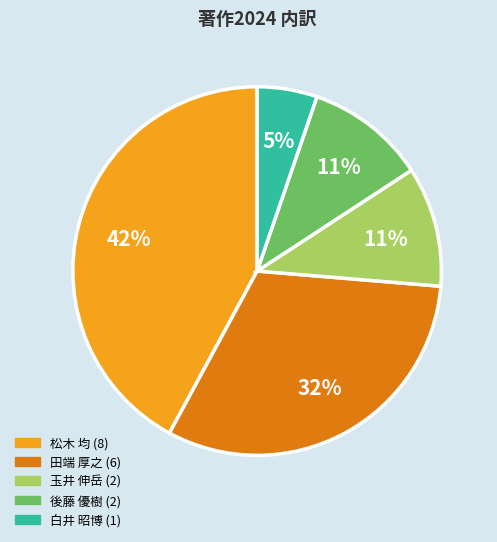

To the nearest percent, what is the average slice percentage?

20%